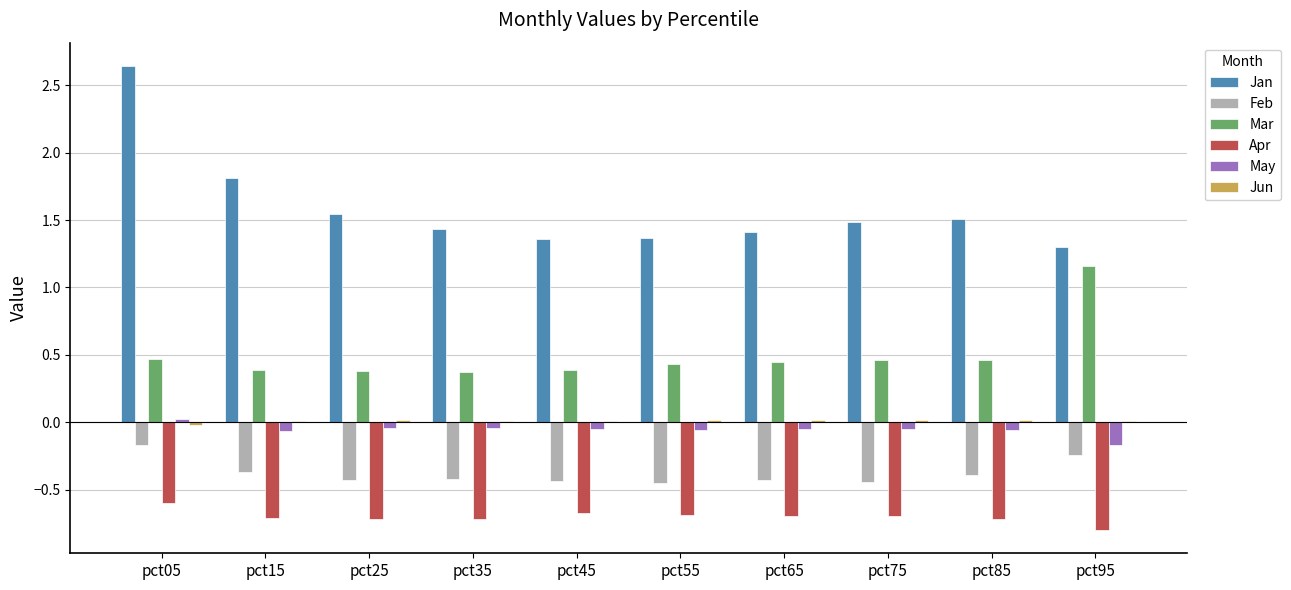

The Apr series shows -0.7 at pct45. True or false?

True